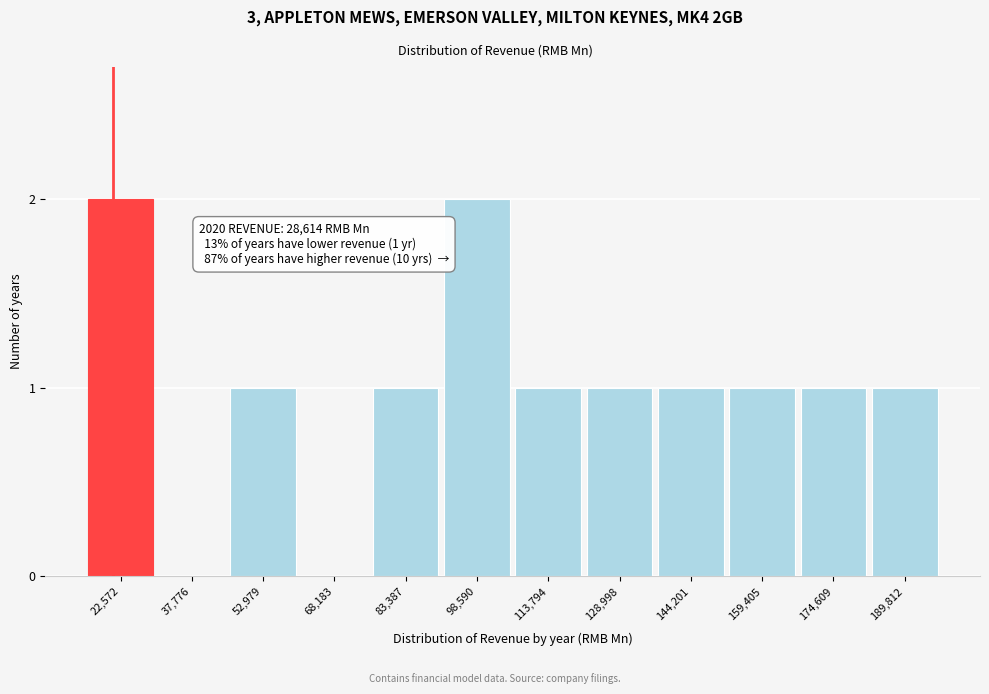

Reading right to left, list all the values displayed in this chart.

189,812=1	174,609=1	159,405=1	144,201=1	128,998=1	113,794=1	98,590=2	83,387=1	68,183=0	52,979=1	37,776=0	22,572=2